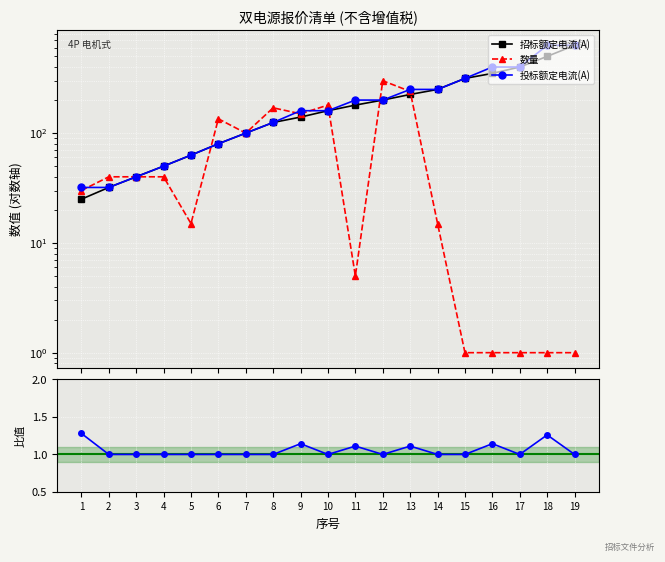

Count the number of categories in the chart.

19